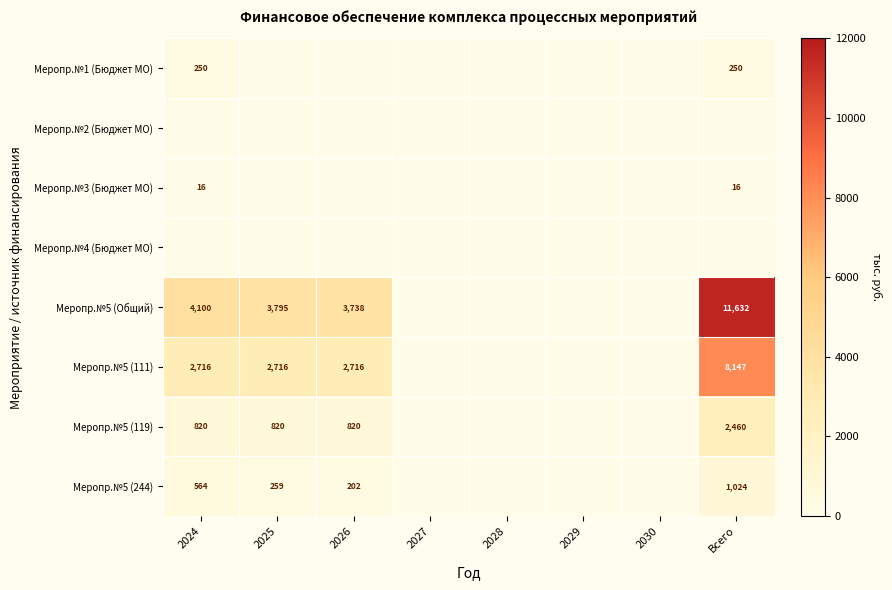

The Меропр.№5 (111) series shows 2716 at 2025. True or false?

True